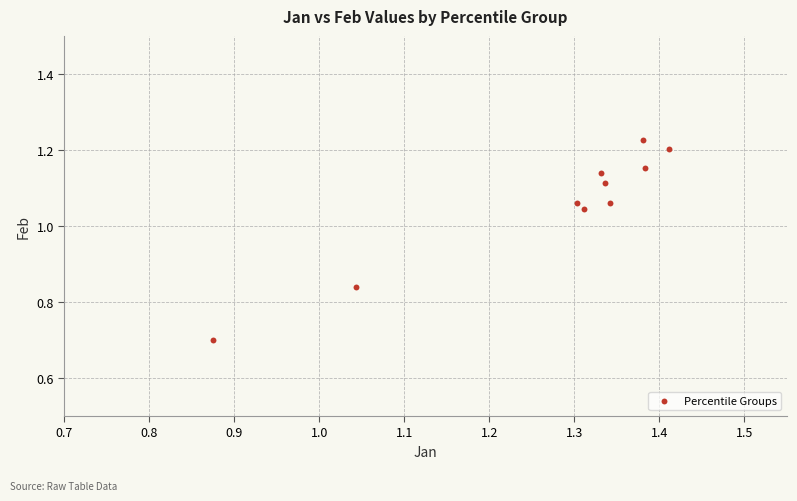

What is the range of Y values (max minus min)?

0.5